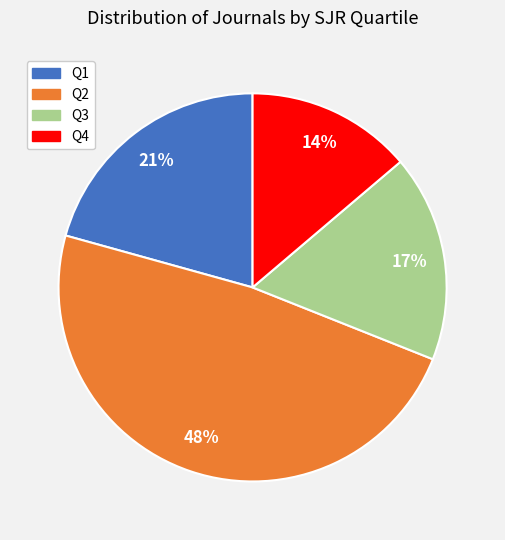

To the nearest percent, what is the average slice percentage?

25%